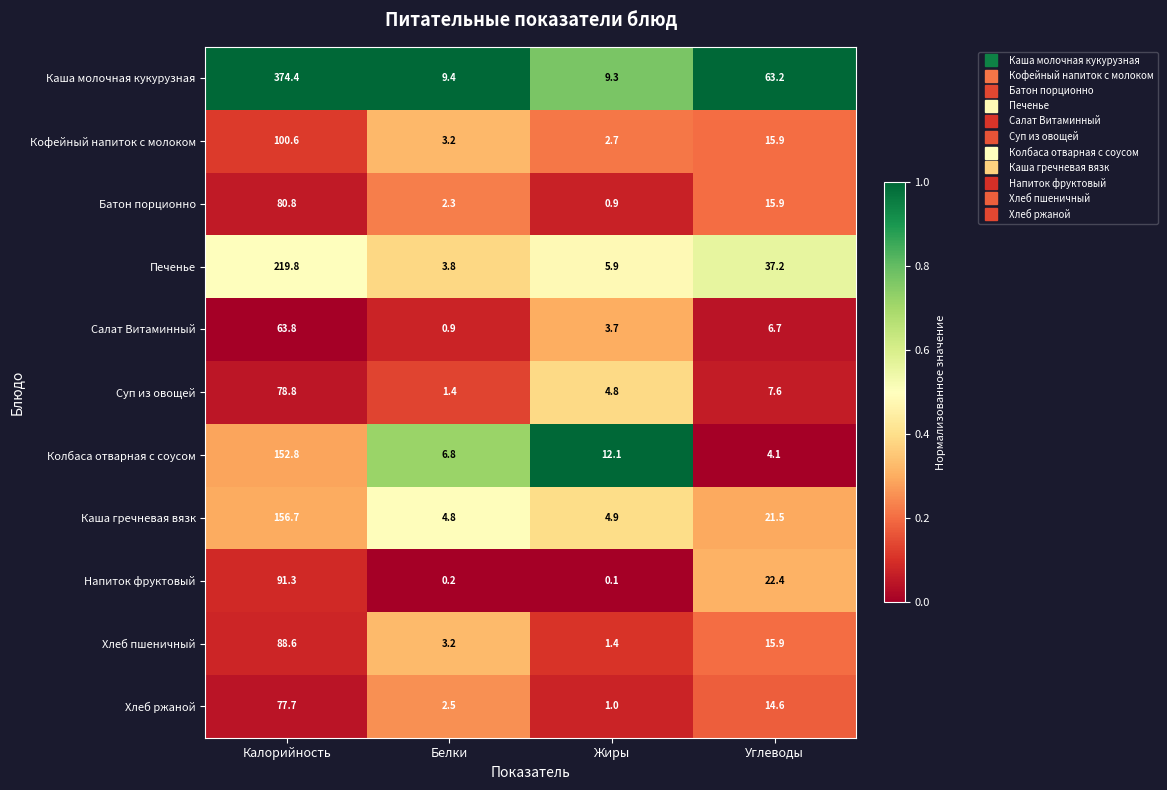

At which category is the sum across all series the highest?

Калорийность